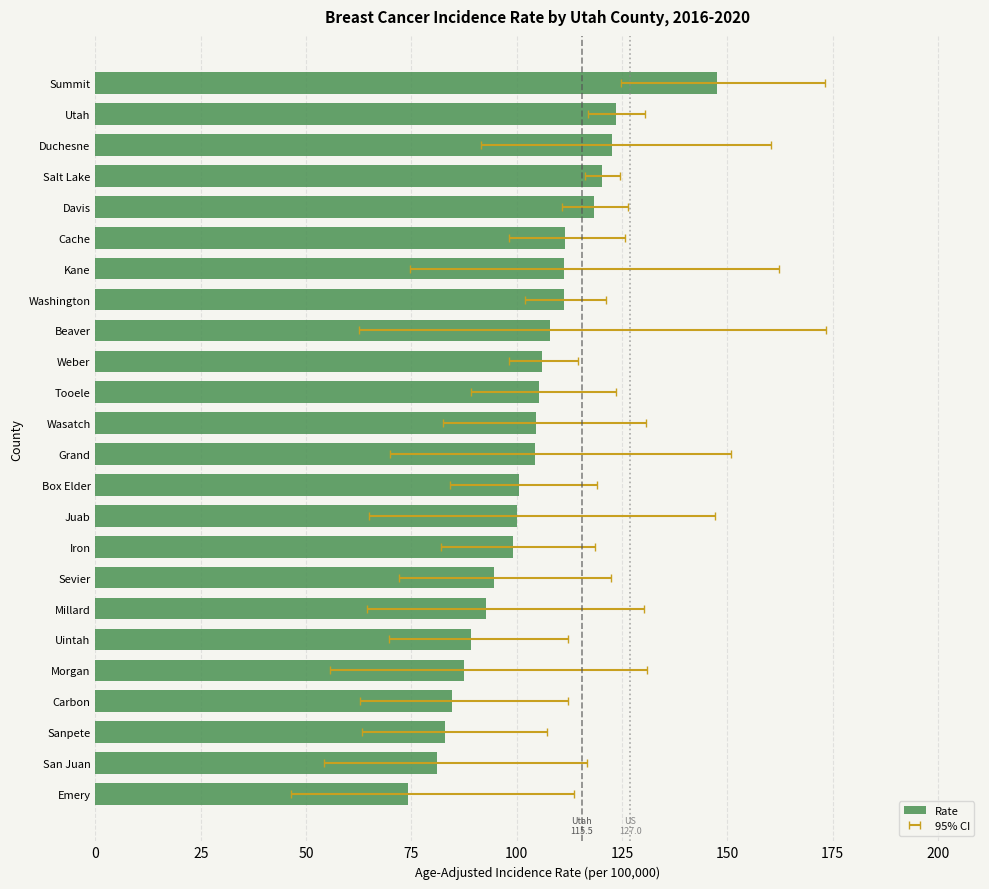

True or false: the data shows 147.5 at Summit.

True